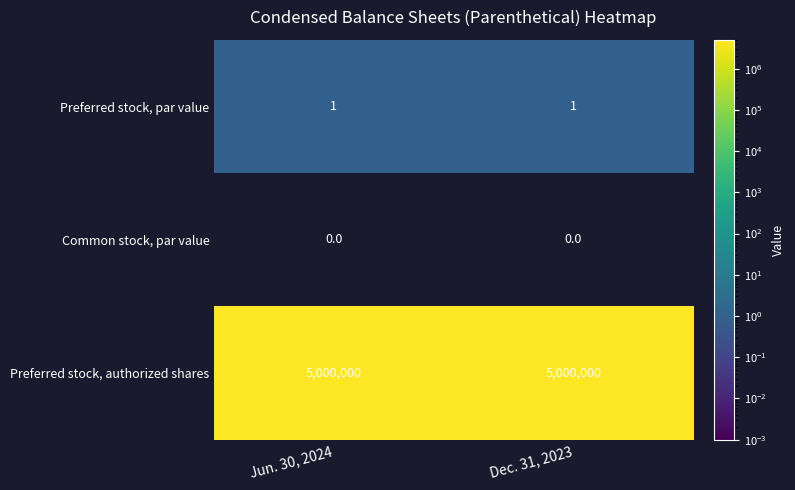

The Preferred stock, par value series shows 1 at Dec. 31, 2023. True or false?

True